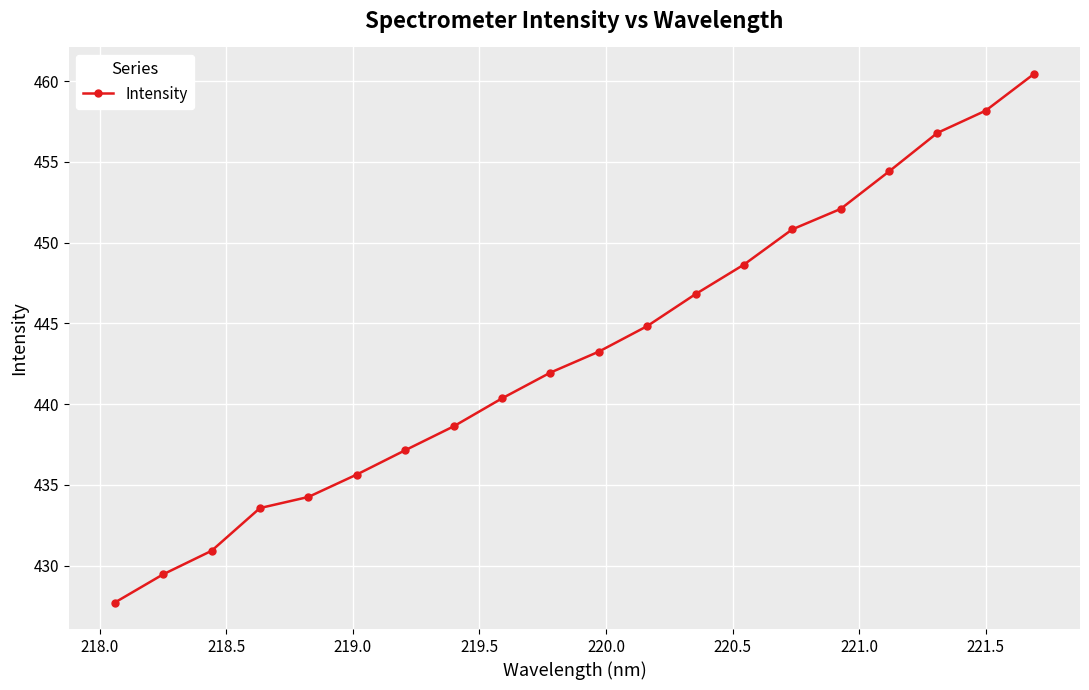

What is the value of the 13th point from the left?

446.8